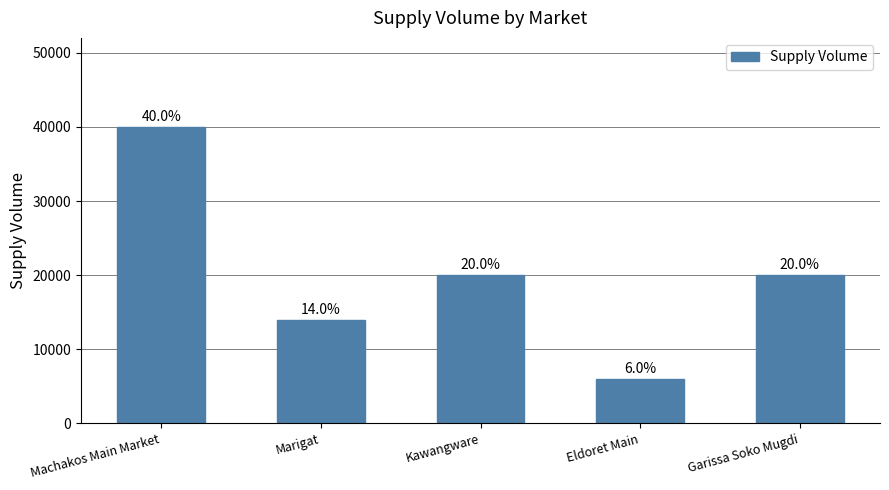

Which has a higher value, Marigat or Eldoret Main?

Marigat